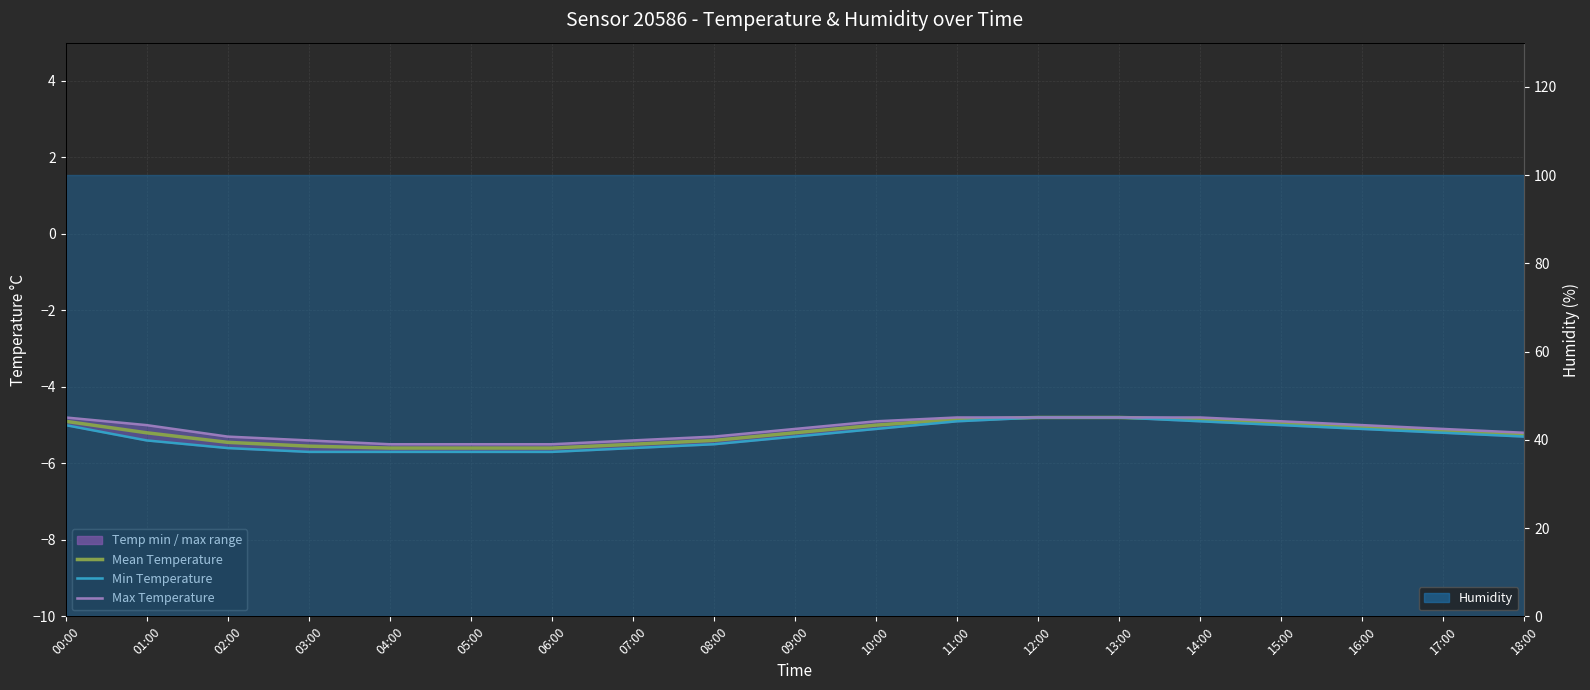

True or false: Mean Temperature has more than 0 points higher than both neighbors.

False